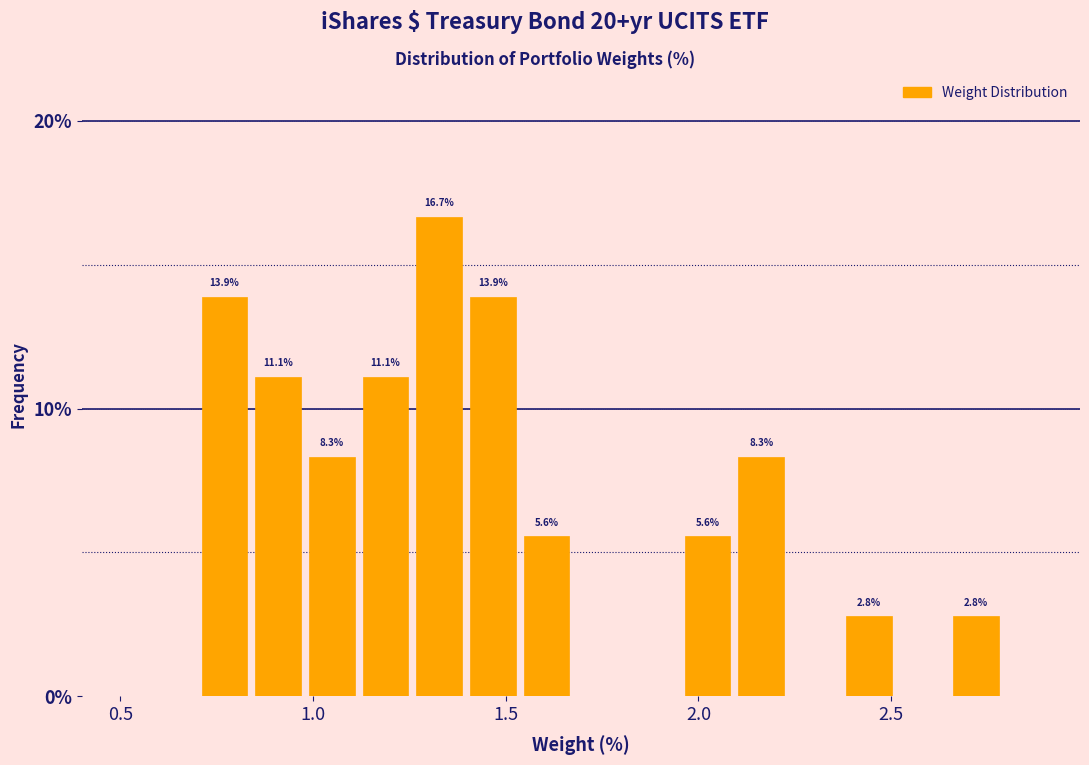

Around what value on the x-axis is the tallest bar? Give the approximate position of its centre, as read against the axis.

1.35